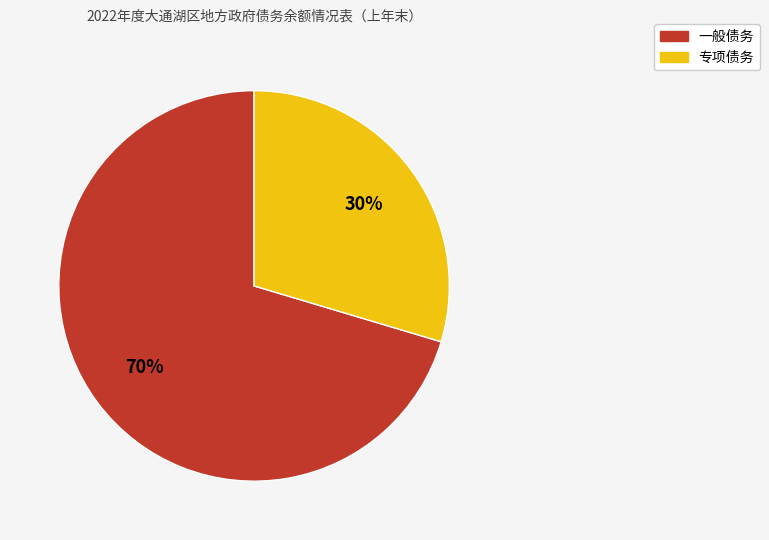

Between 一般债务 and 专项债务, which is larger?

一般债务